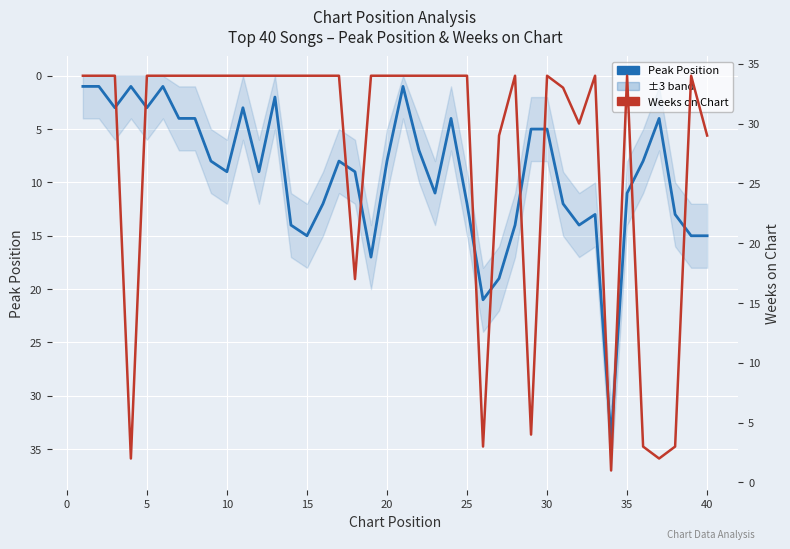

What are all the series names shown in the legend?

Peak Position, Weeks on Chart